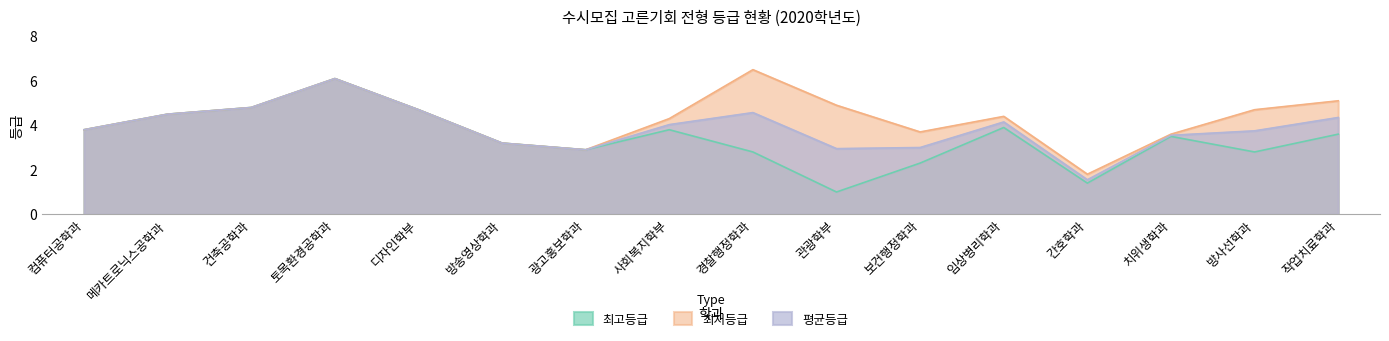

At which category does 최저등급 reach its first local peak?

토목환경공학과